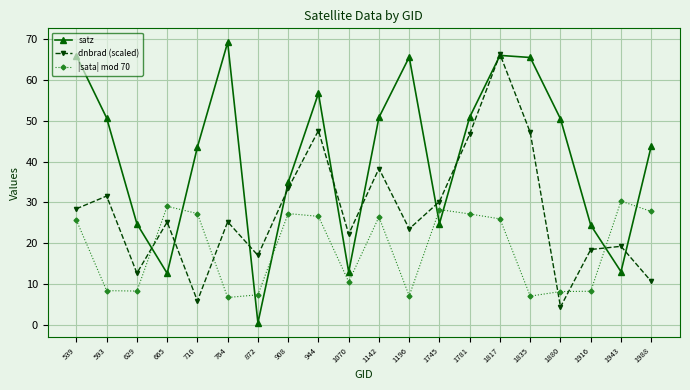

Rank the series at 1196 from highest to lowest value.

satz, dnbrad (scaled), |sata| mod 70